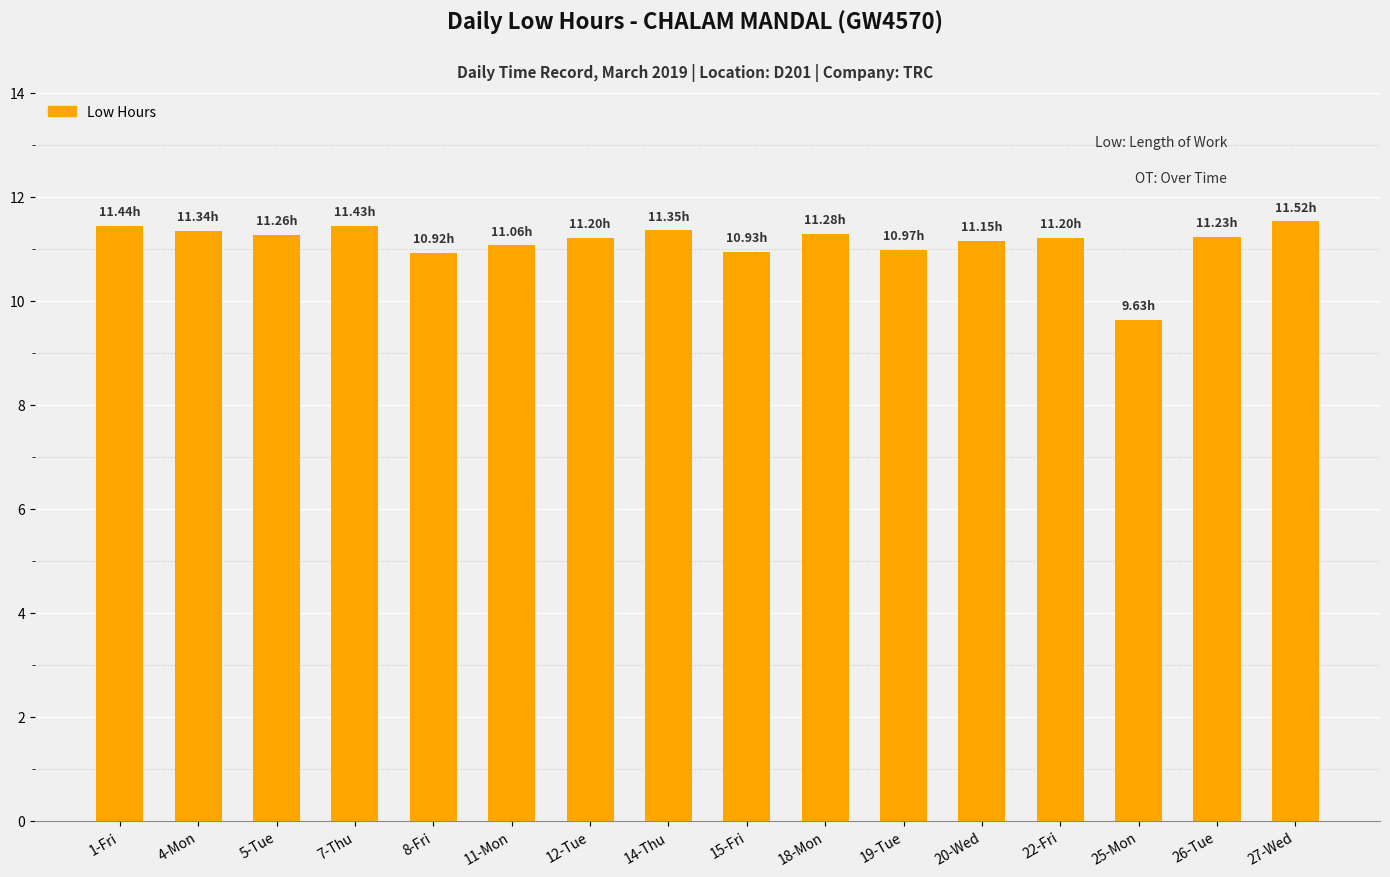

Between 11-Mon and 14-Thu, which is larger?

14-Thu